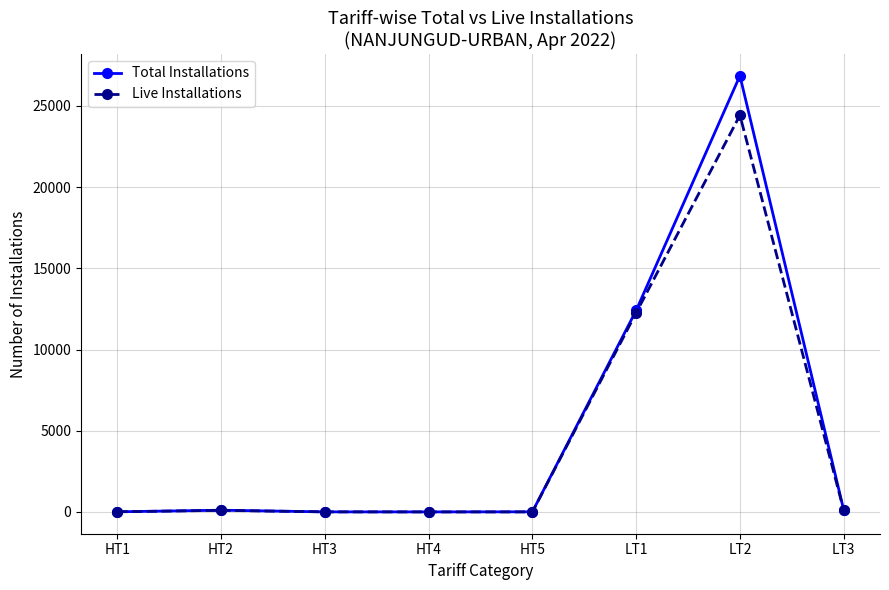

True or false: Total Installations has more than 1 interior local peaks.

True